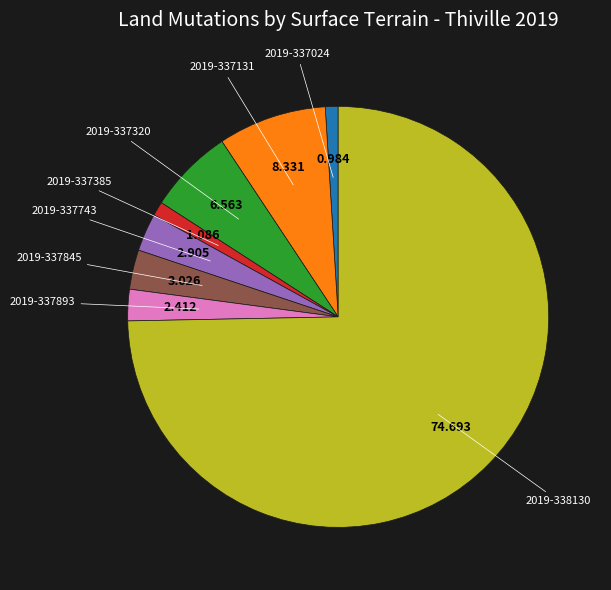

Is there any slice that represents more than half of the pie?

Yes